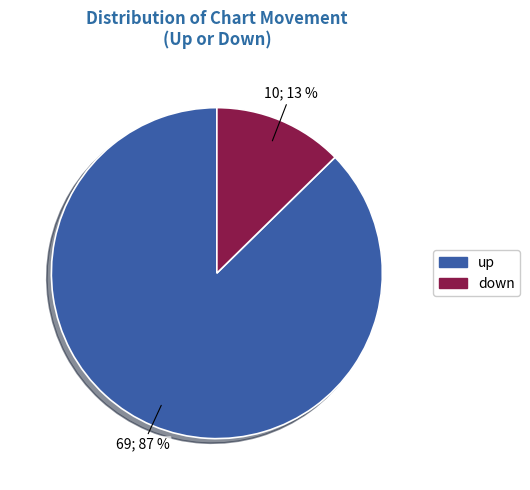

To the nearest percent, what portion does up represent?

87%